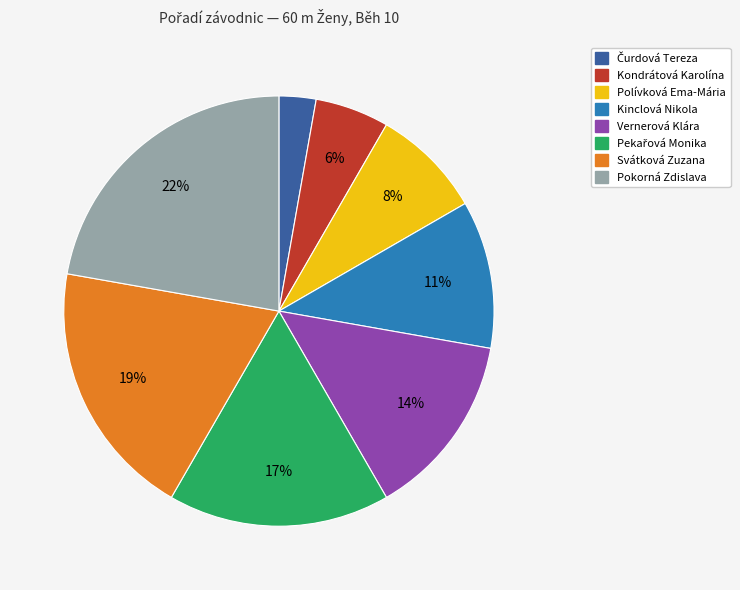

What percentage is the Kinclová Nikola slice, to the nearest percent?

11%